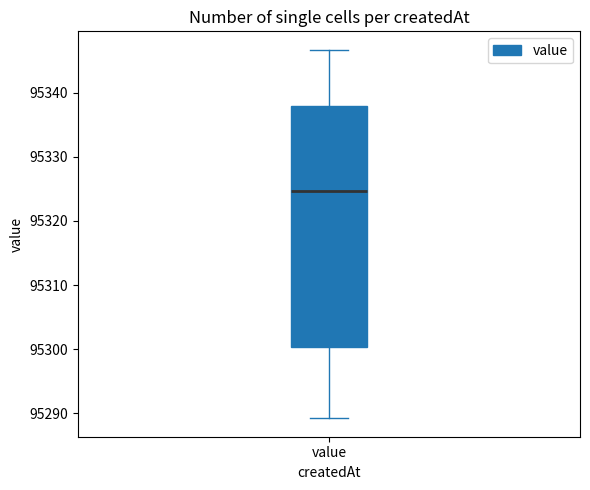

Where is the lower edge of the box for value on the y-axis? The values are not printed on the chart, so give them approximately, as read against the axis.

95300